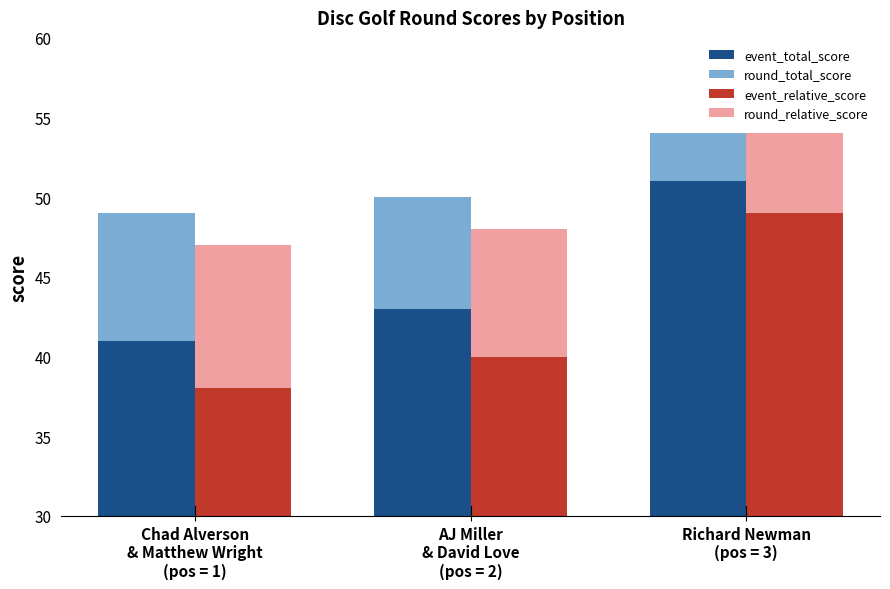

What is the difference between the highest and lowest values at AJ Miller
& David Love
(pos = 2)?

36